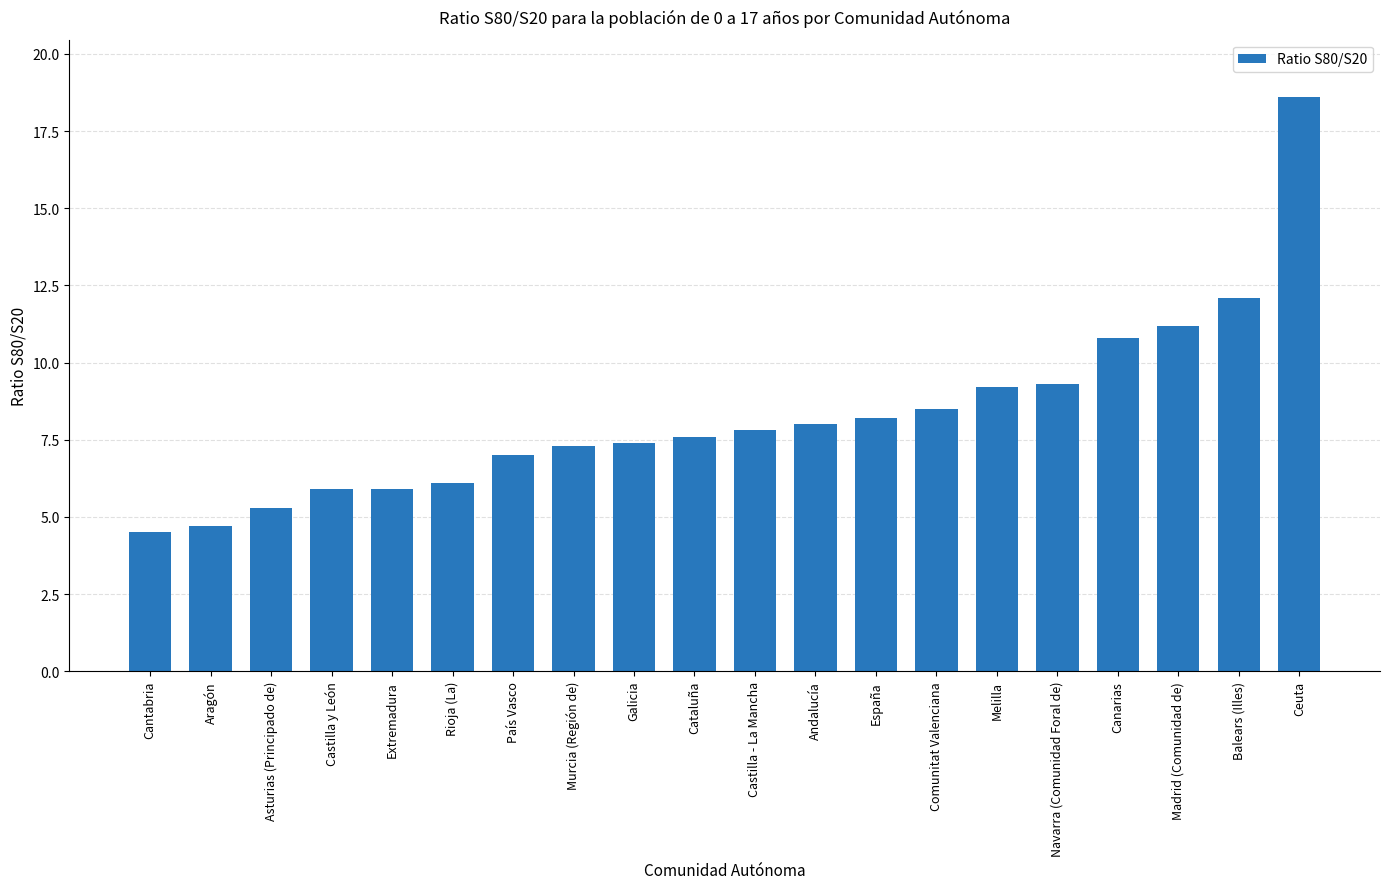

Which has a higher value, Castilla y León or Ceuta?

Ceuta